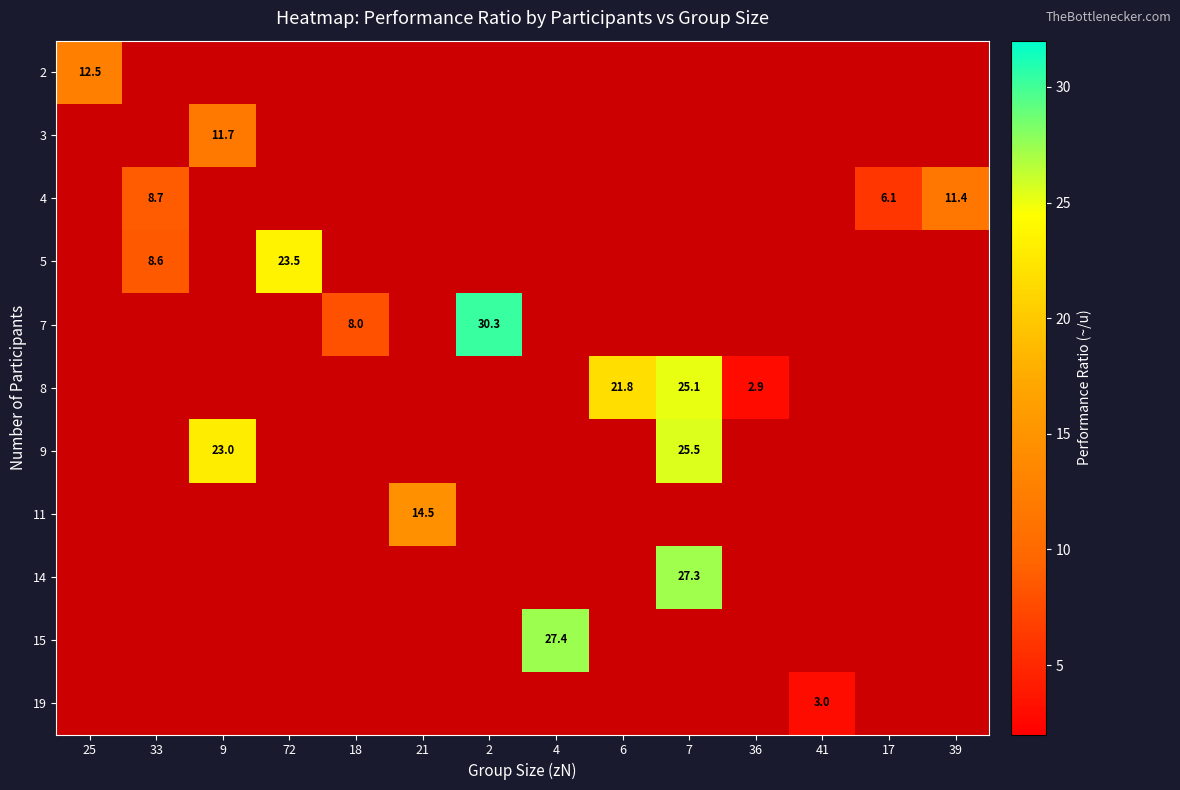

How many series are shown in this chart?

11